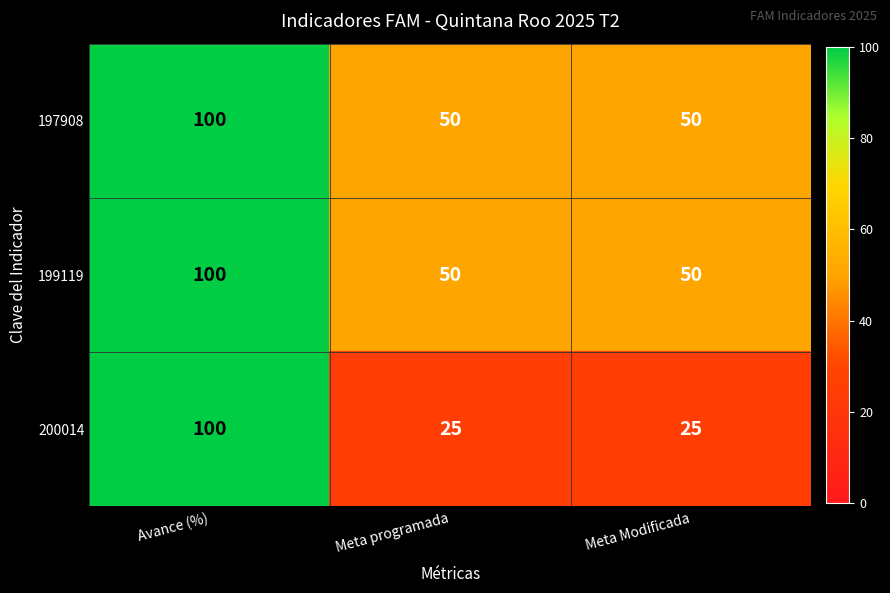

What is the total value across all series at Meta Modificada?

125